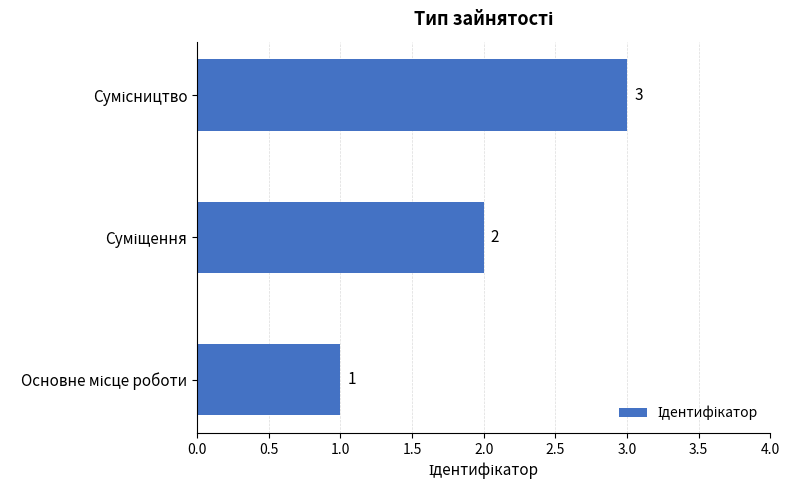

Count the values in the range 1 to 3.

3